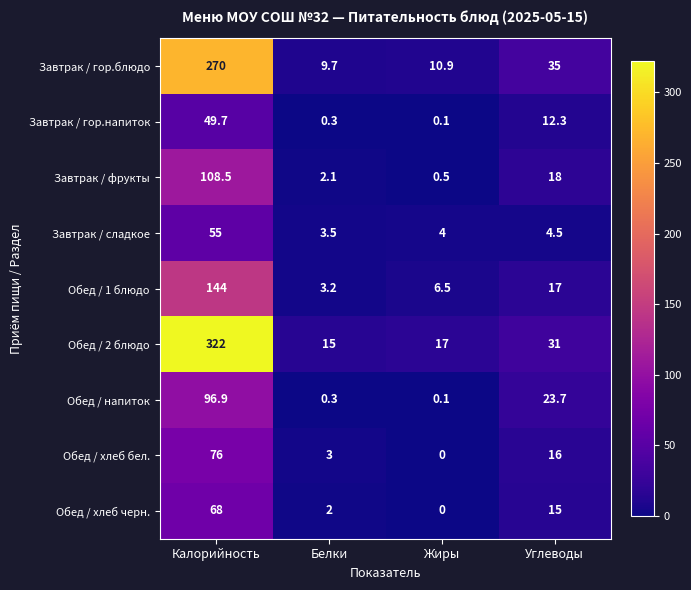

Between Жиры and Углеводы, which series saw the biggest shift?

Завтрак / гор.блюдо